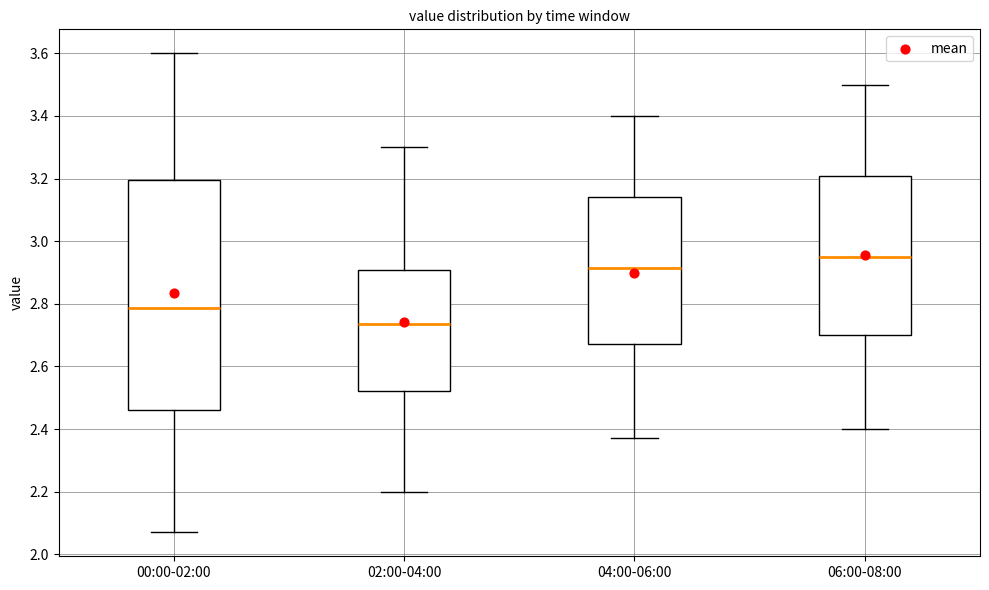

Reading left to right, read every box against the y-axis: the position of its median line, the range the box covers, and the ends of its whiskers. The values are not printed on the chart, so give them approximately, as read against the axis.

00:00-02:00: median 2.78, box 2.46 to 3.20, whiskers 2.08 to 3.60
02:00-04:00: median 2.74, box 2.52 to 2.90, whiskers 2.20 to 3.30
04:00-06:00: median 2.92, box 2.68 to 3.14, whiskers 2.38 to 3.40
06:00-08:00: median 2.96, box 2.70 to 3.20, whiskers 2.40 to 3.50